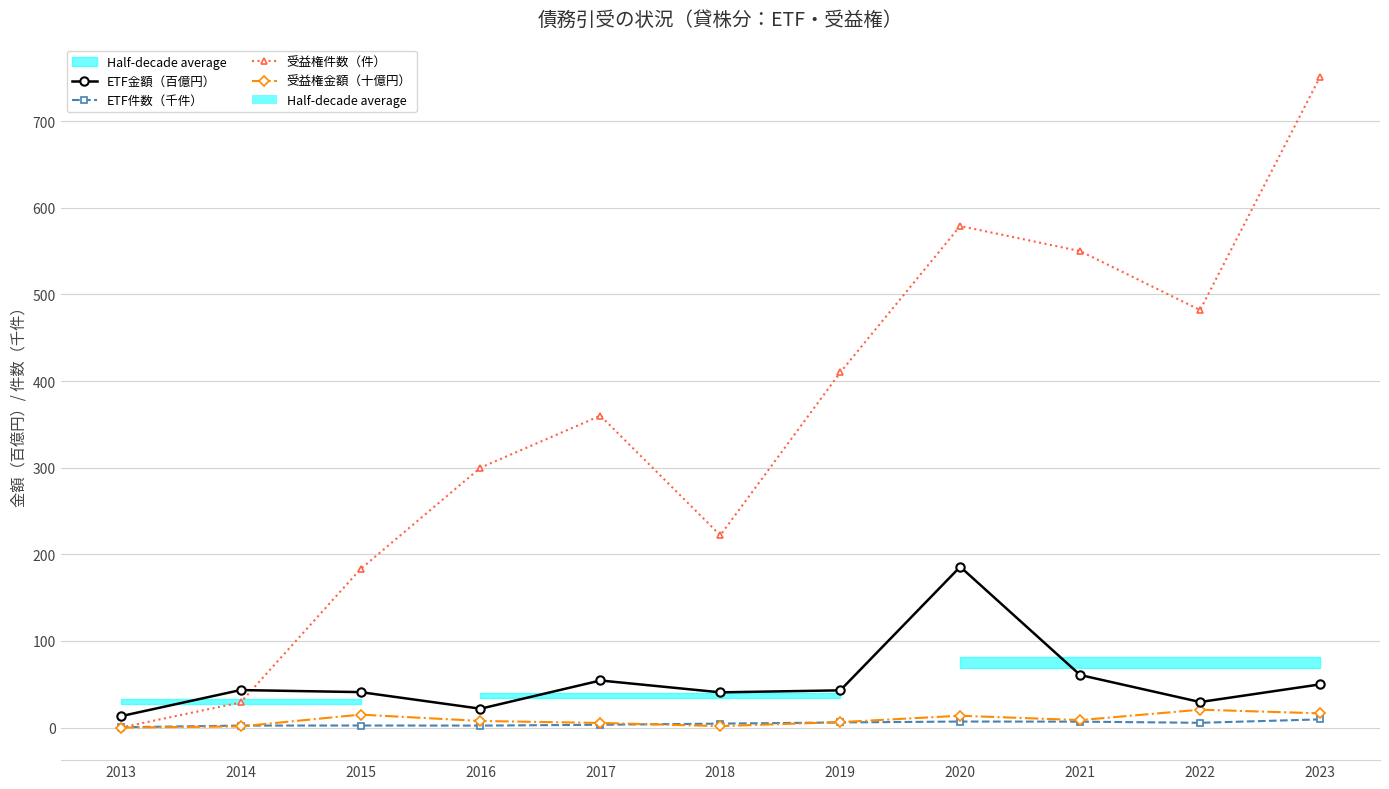

Between 2021 and 2023, which series saw the biggest shift?

受益権件数（件）